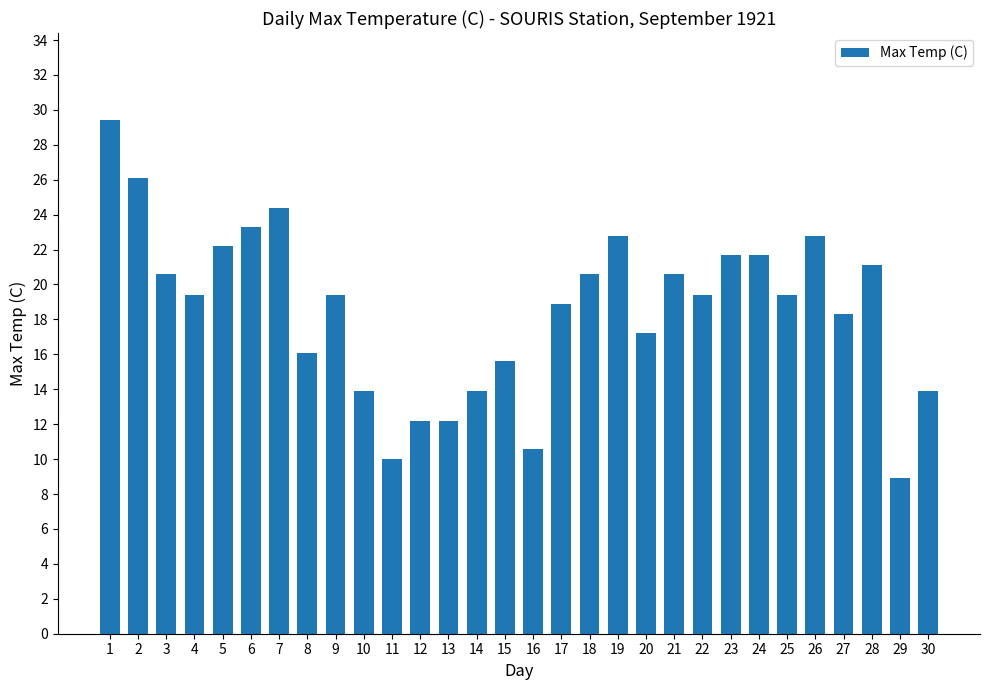

What is the difference between the maximum and minimum values?

20.5